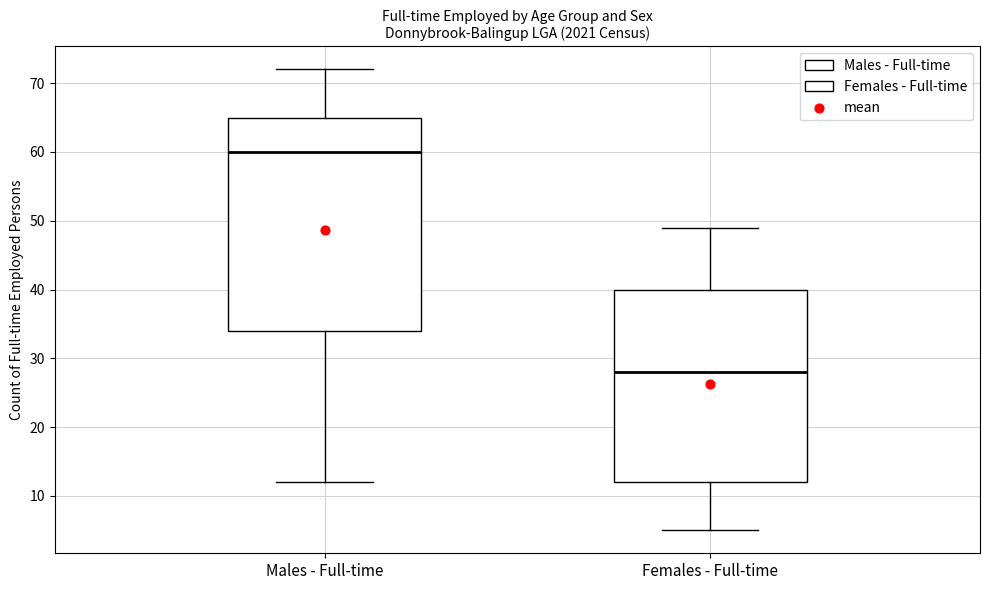

Where does the lower whisker of the box for Males - Full-time end on the y-axis? The values are not printed on the chart, so give them approximately, as read against the axis.

12